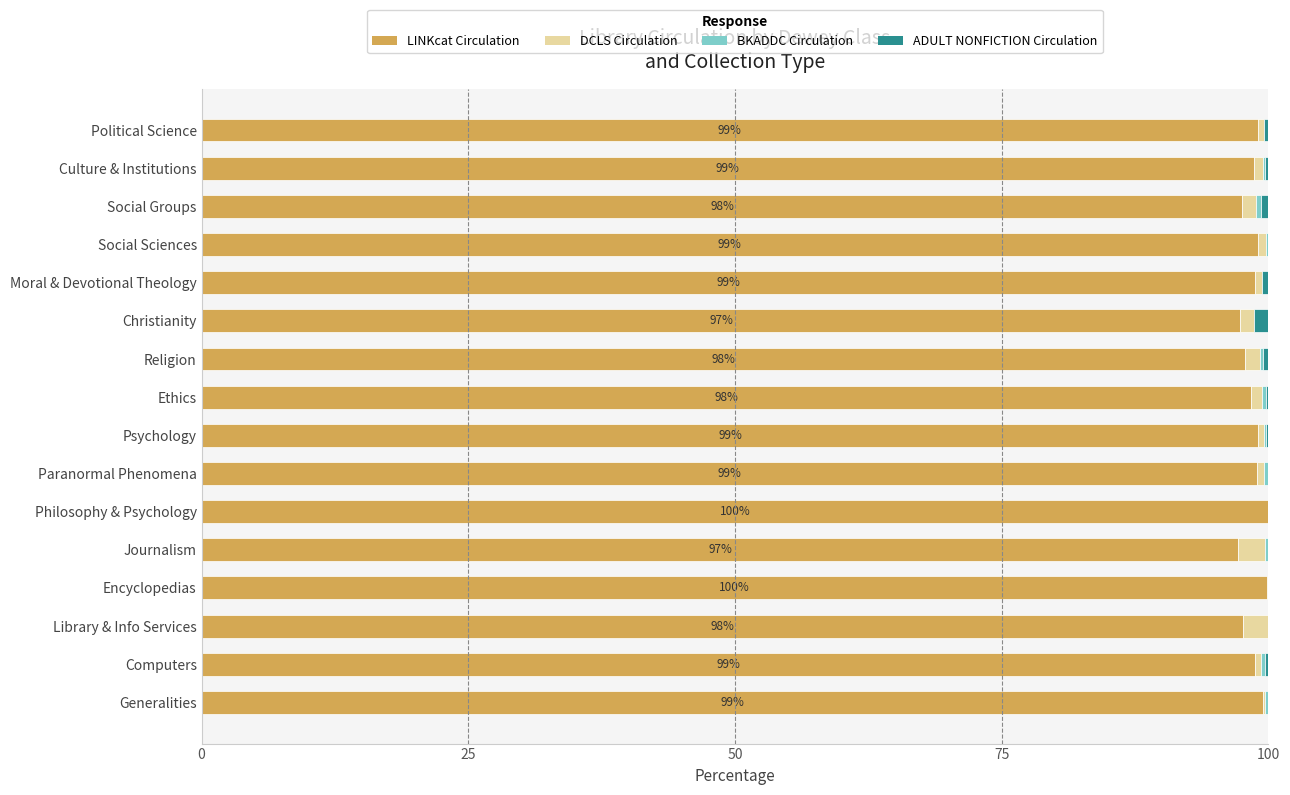

The LINKcat Circulation series shows 59.6 at Paranormal Phenomena. True or false?

False